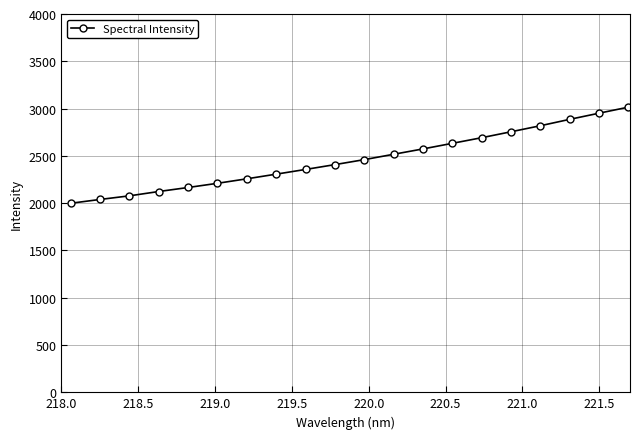

What is the sum of all values?

49245.1